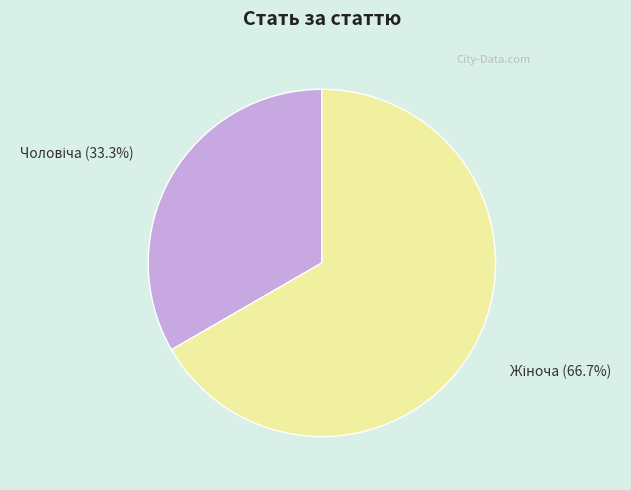

Is there a majority slice in this chart?

Yes